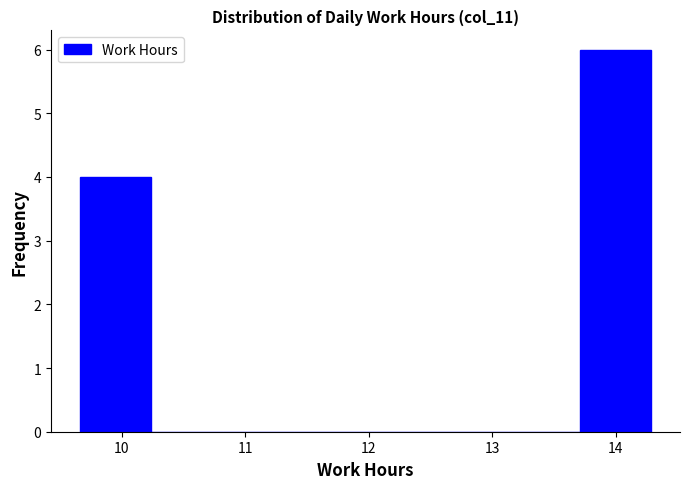

How tall is the bar that spans 9.7 to 10.2 on the x-axis? Neither the bar edges nor the heights are printed on the chart, so give them approximately, as read against the axes.

4